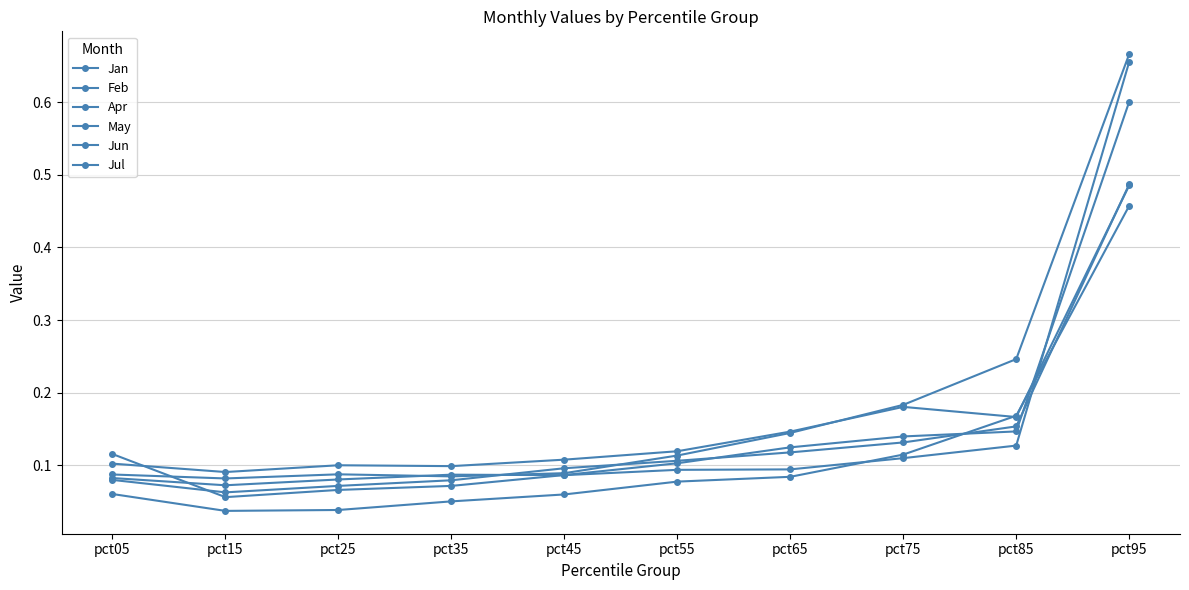

Rank the series at pct95 from highest to lowest value.

Jan, May, Apr, Jun, Jul, Feb